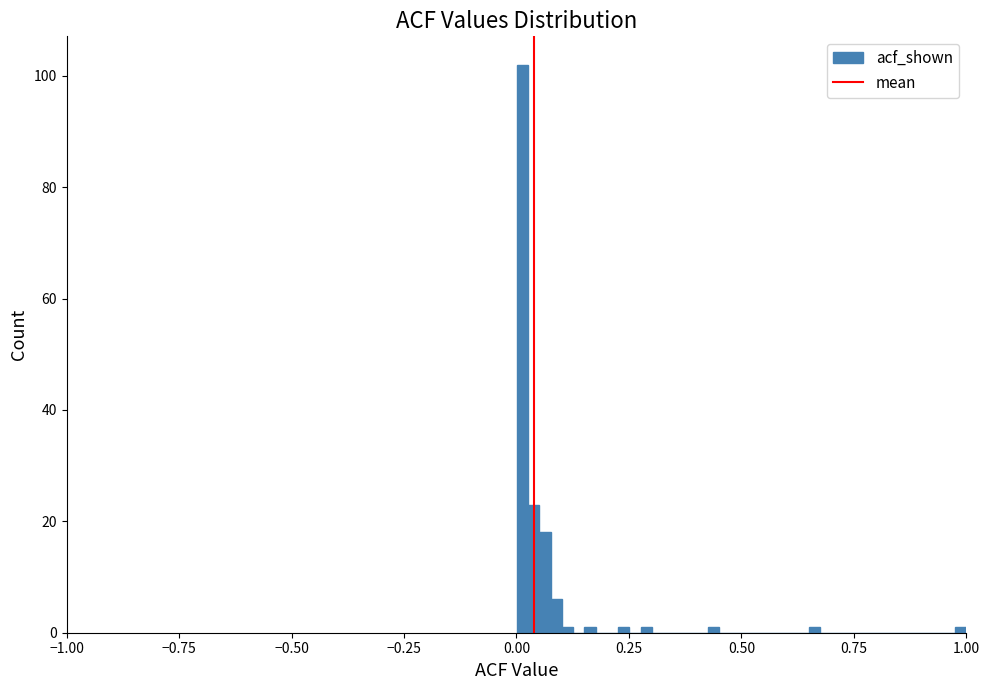

Around what value on the x-axis is the tallest bar? Give the approximate position of its centre, as read against the axis.

0.00